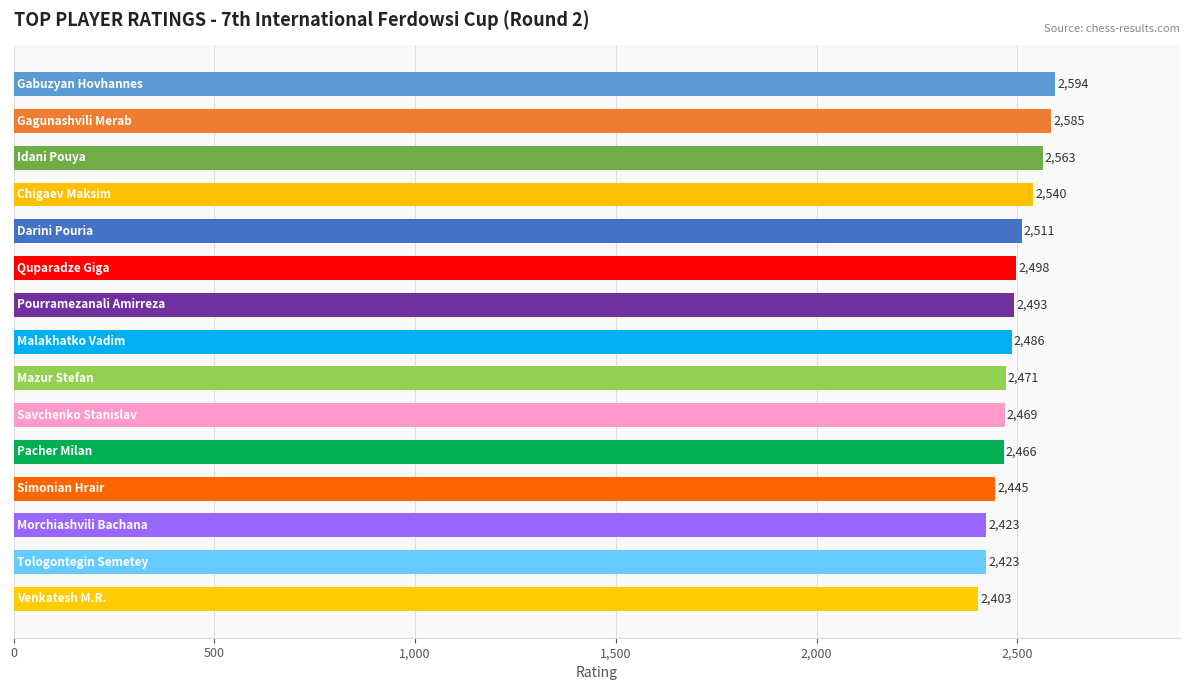

What is the minimum value shown in the chart?

2403